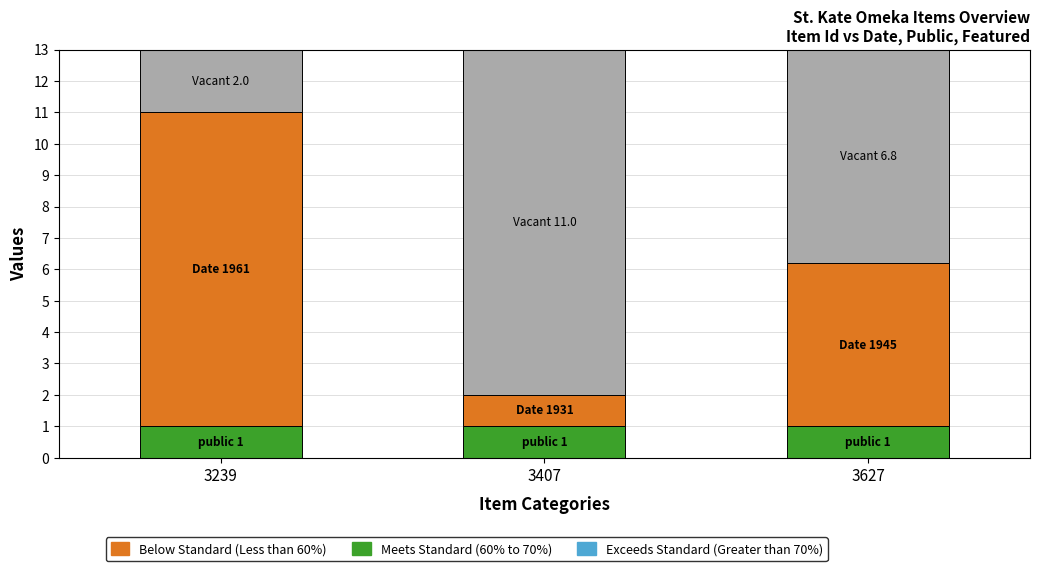

How many bars are there in each group?

3